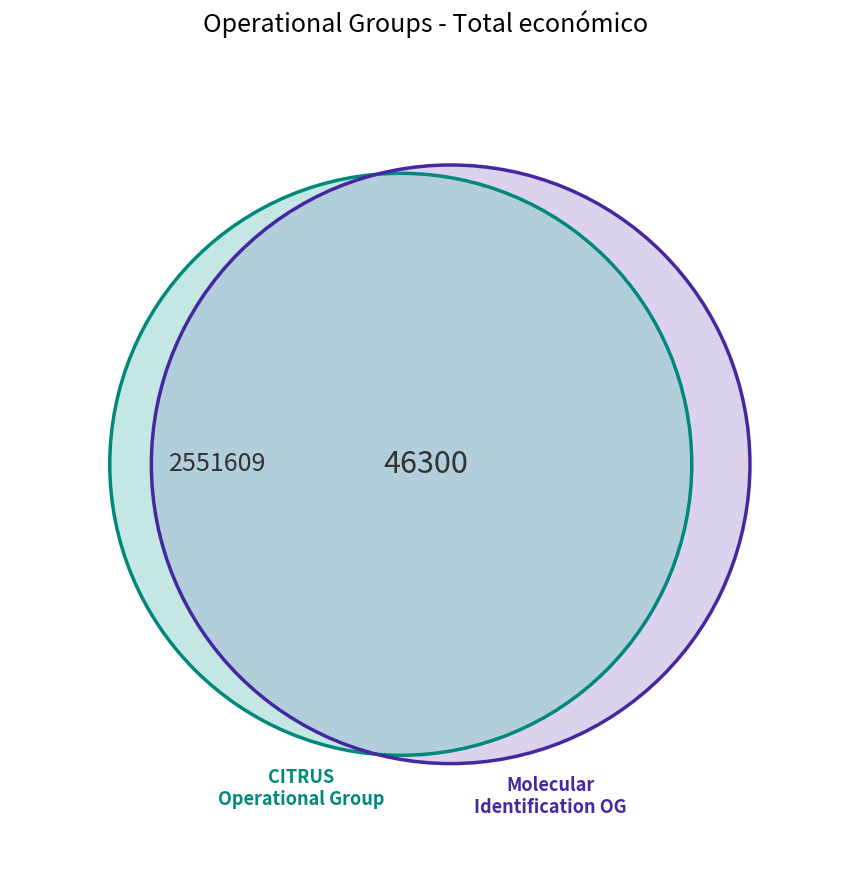

What percentage is the Operational Group: Molecular identification slice, to the nearest percent?

98%